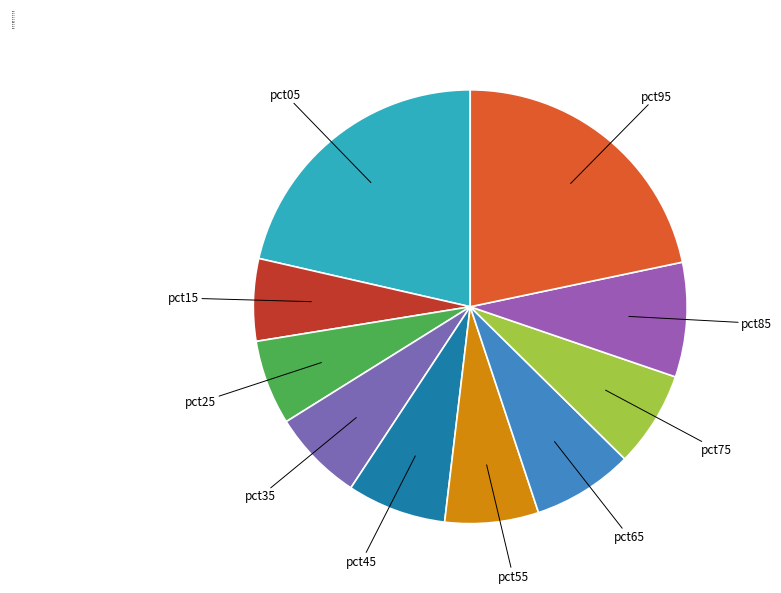

Does pct85 account for over 50% of the chart?

No